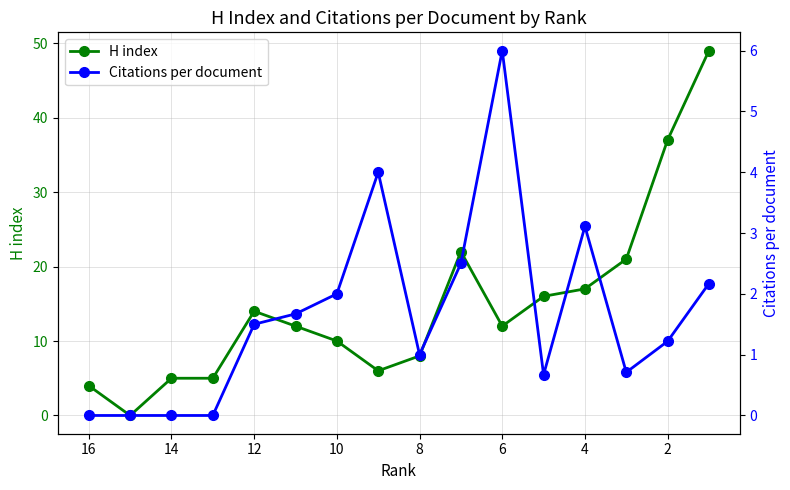

True or false: Citations per document and H index cross at least once.

False